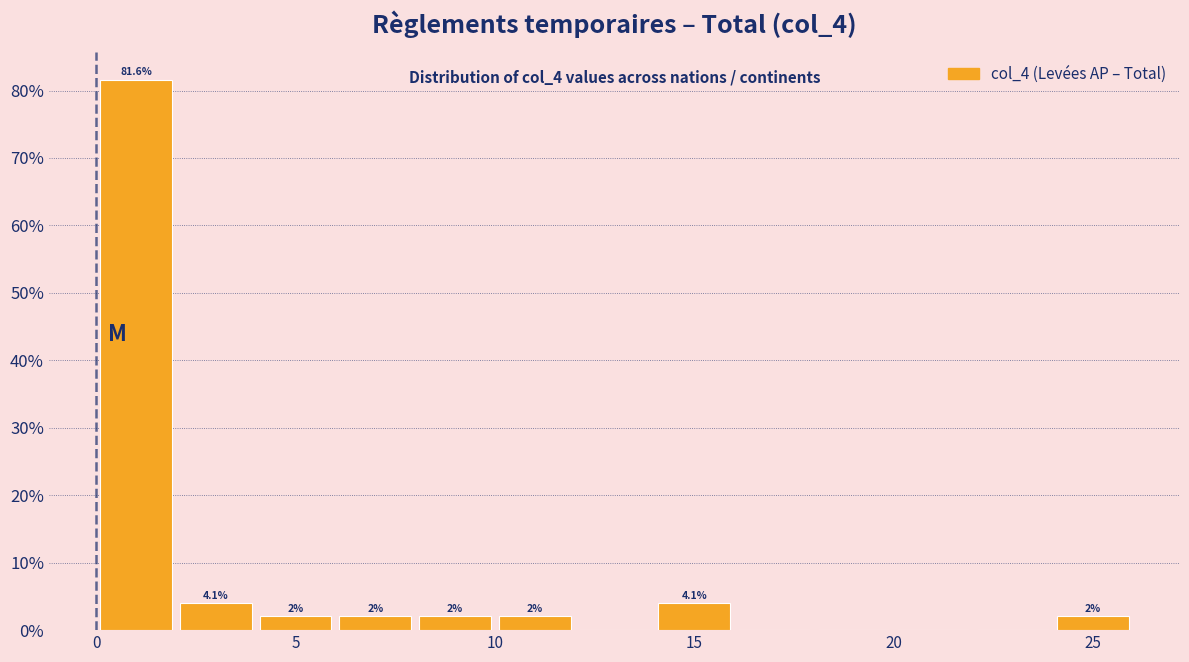

Over which range of the x-axis is the bar tallest?

0 to 2